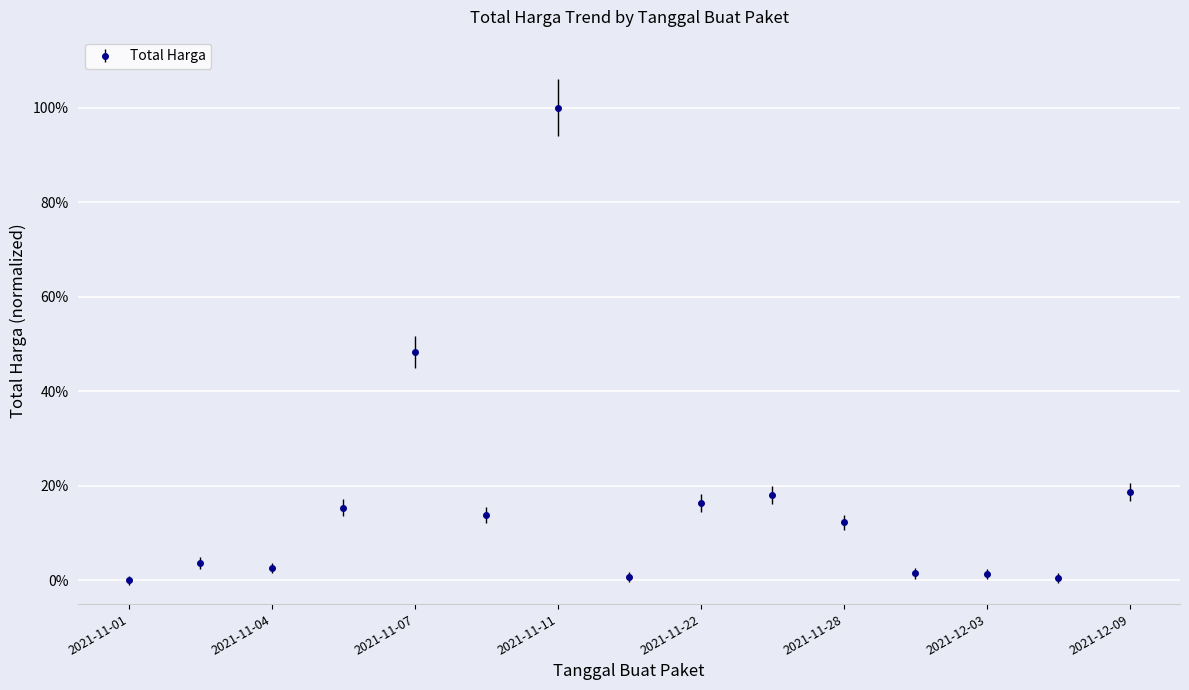

Is this an area chart (filled region under the line)?

No